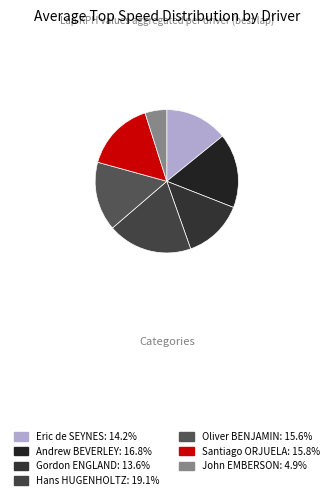

Is there a majority slice in this chart?

No